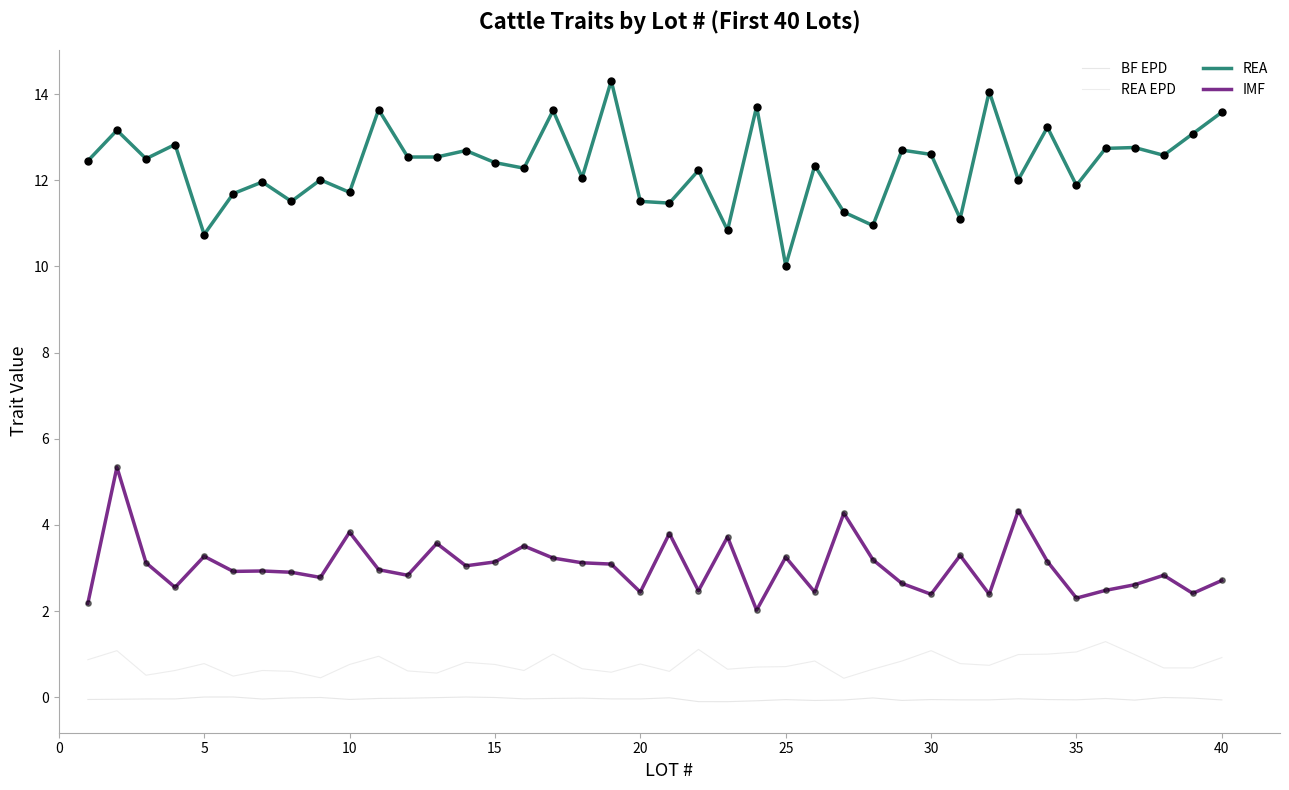

At how many categories does at least one series exceed 9?

40